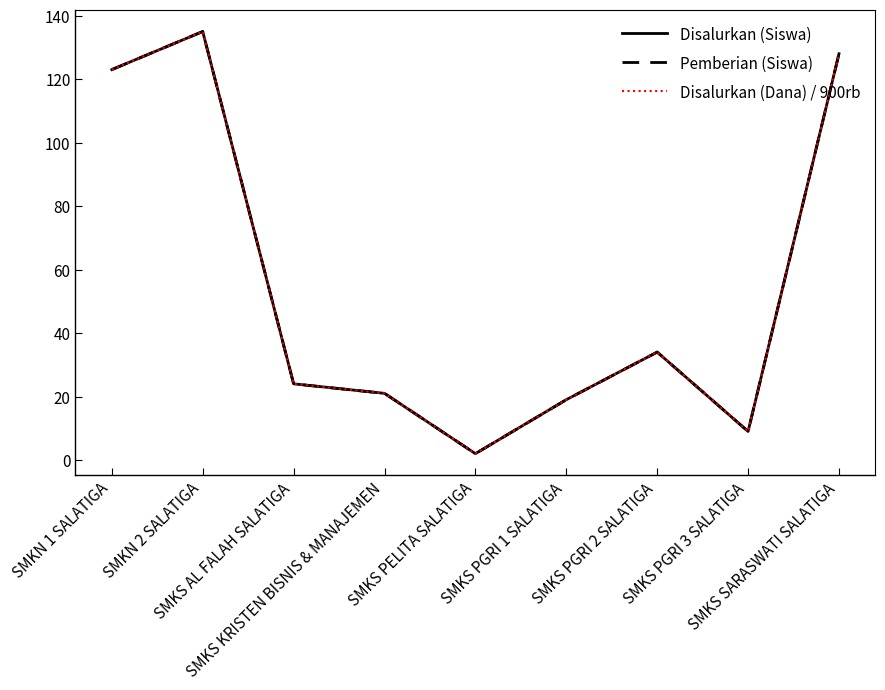

Does the chart display data point markers on the line(s)?

No